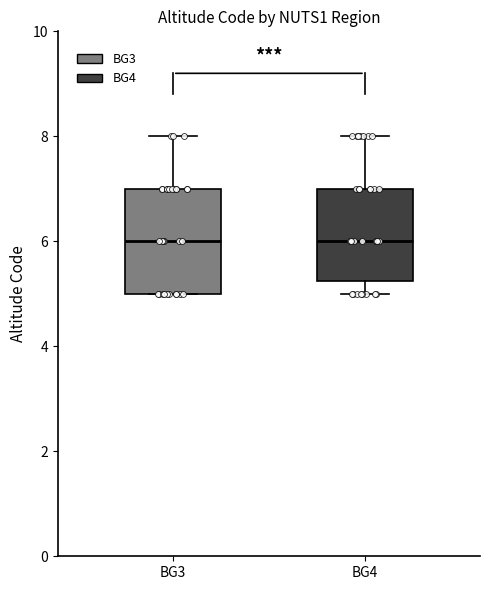

Which box is the tallest, from its lower edge to its upper edge?

BG3